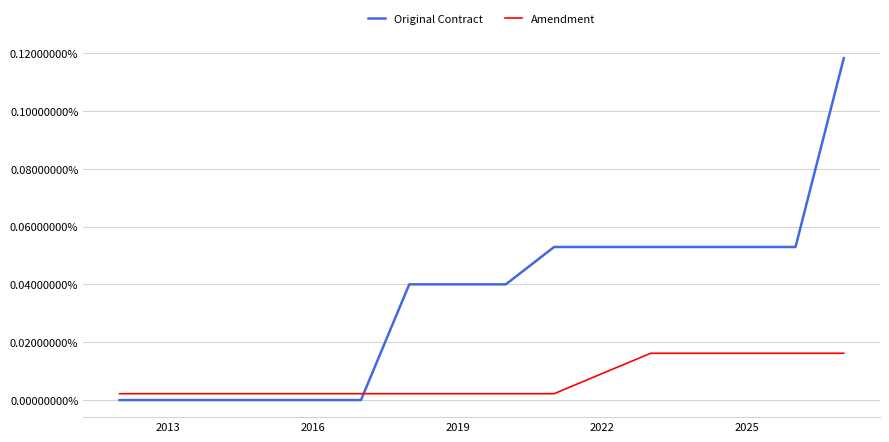

After their last crossing, which series has the higher values: Original Contract or Amendment?

Original Contract